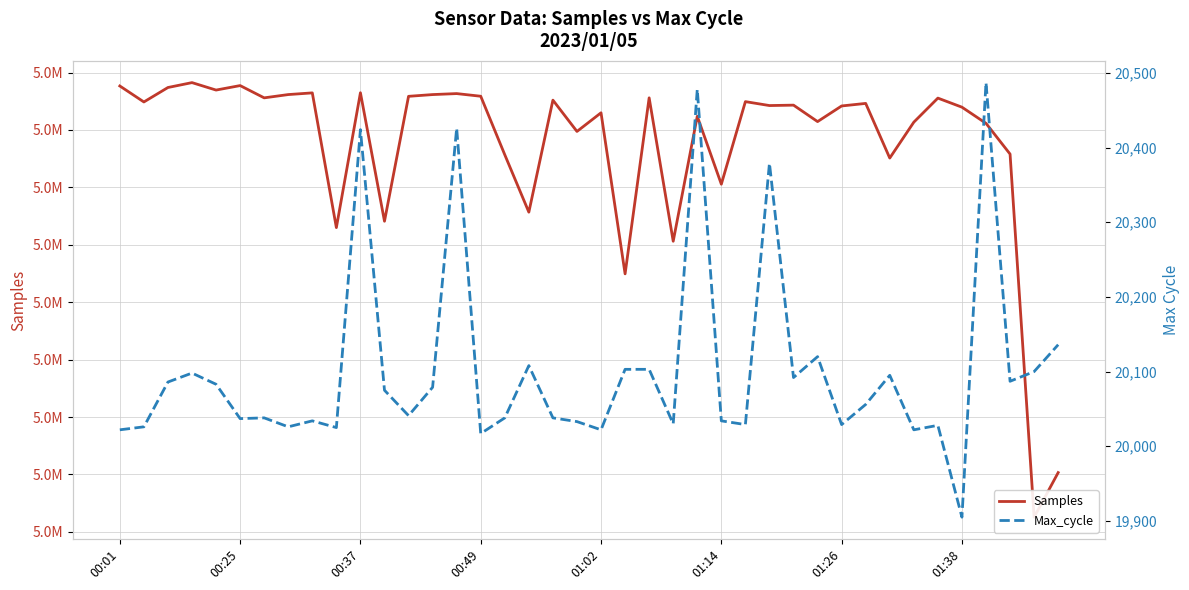

The Max_cycle series shows 9750 at 36. True or false?

False